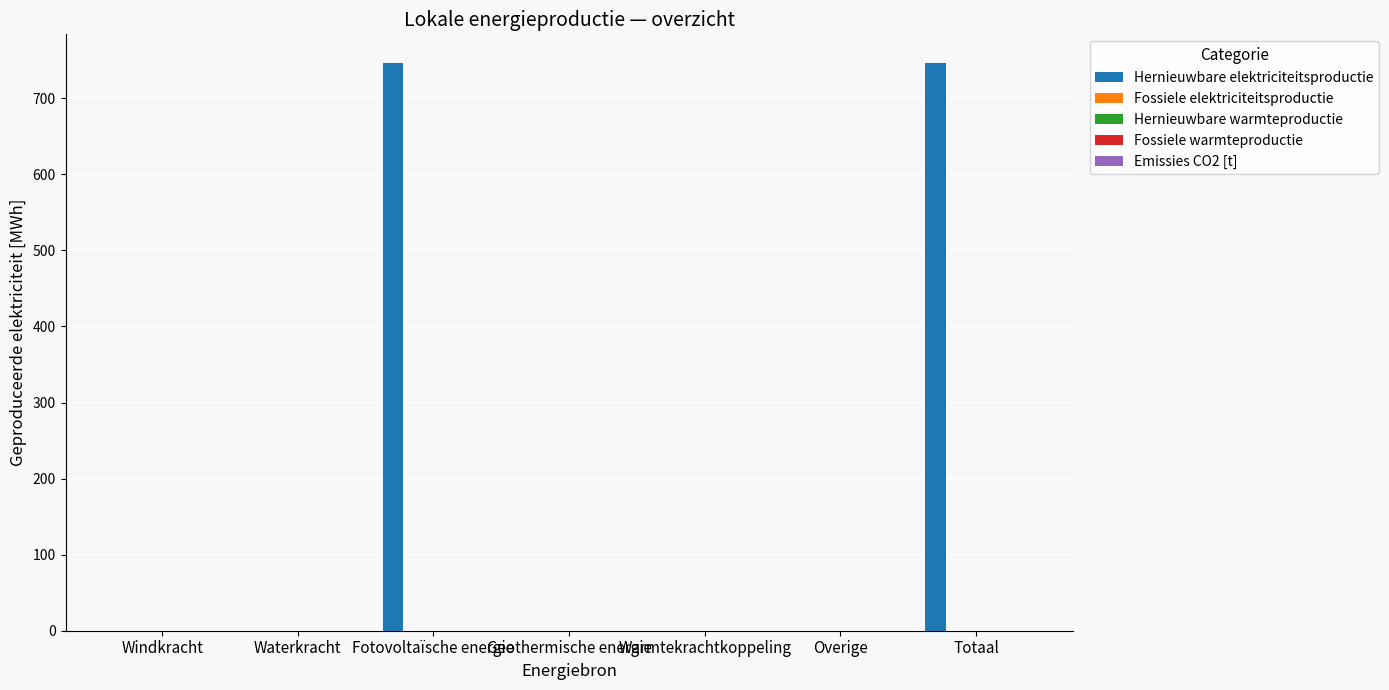

What is the greatest value displayed?

746.7